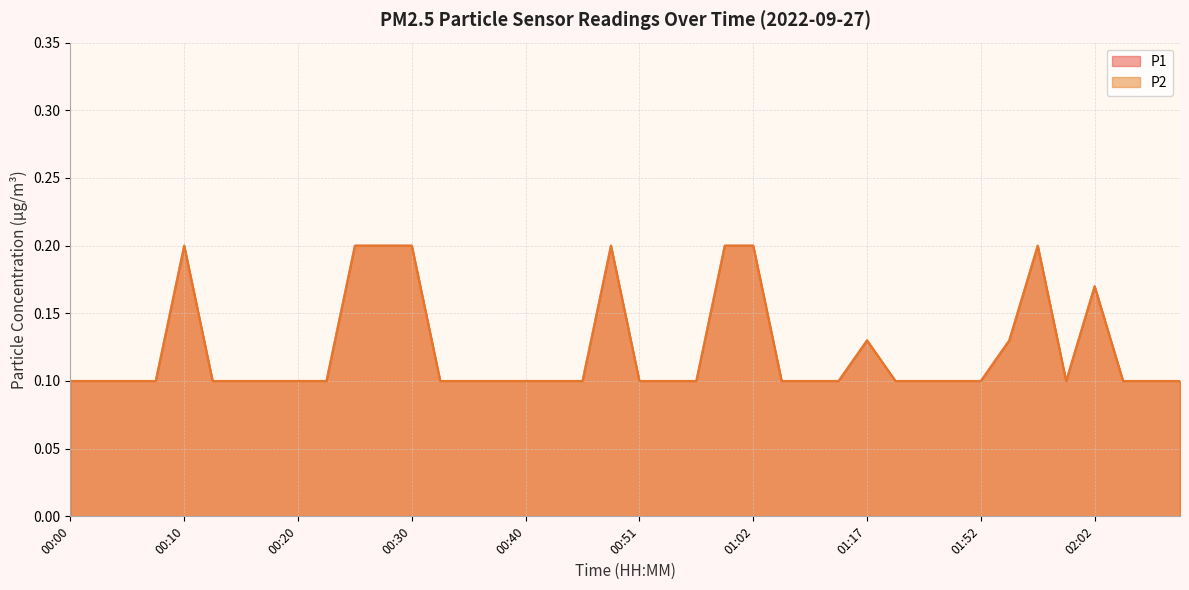

True or false: P2 and P1 intersect in this chart.

False